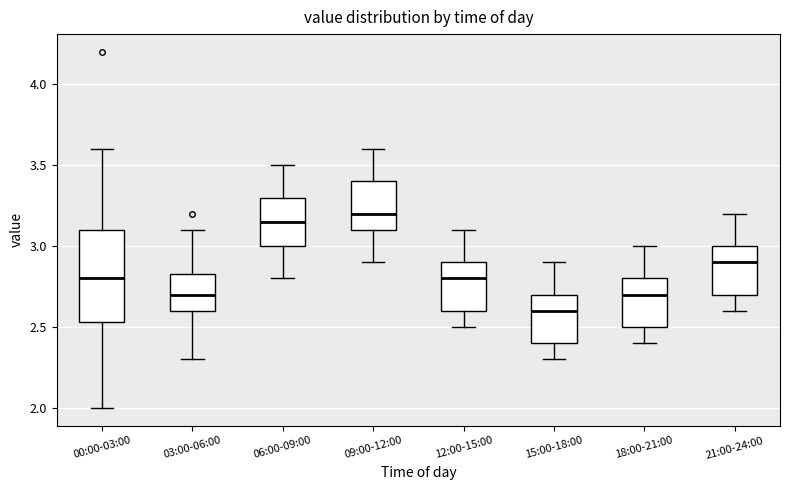

Reading left to right, transcribe this box plot: for each box, give where its median line is, the range the box spans, and where its two whiskers end, as read against the y-axis. The values are not printed on the chart, so give them approximately, as read against the axis.

00:00-03:00: median 2.80, box 2.55 to 3.10, whiskers 2.00 to 3.60
03:00-06:00: median 2.70, box 2.60 to 2.85, whiskers 2.30 to 3.10
06:00-09:00: median 3.15, box 3.00 to 3.30, whiskers 2.80 to 3.50
09:00-12:00: median 3.20, box 3.10 to 3.40, whiskers 2.90 to 3.60
12:00-15:00: median 2.80, box 2.60 to 2.90, whiskers 2.50 to 3.10
15:00-18:00: median 2.60, box 2.40 to 2.70, whiskers 2.30 to 2.90
18:00-21:00: median 2.70, box 2.50 to 2.80, whiskers 2.40 to 3.00
21:00-24:00: median 2.90, box 2.70 to 3.00, whiskers 2.60 to 3.20